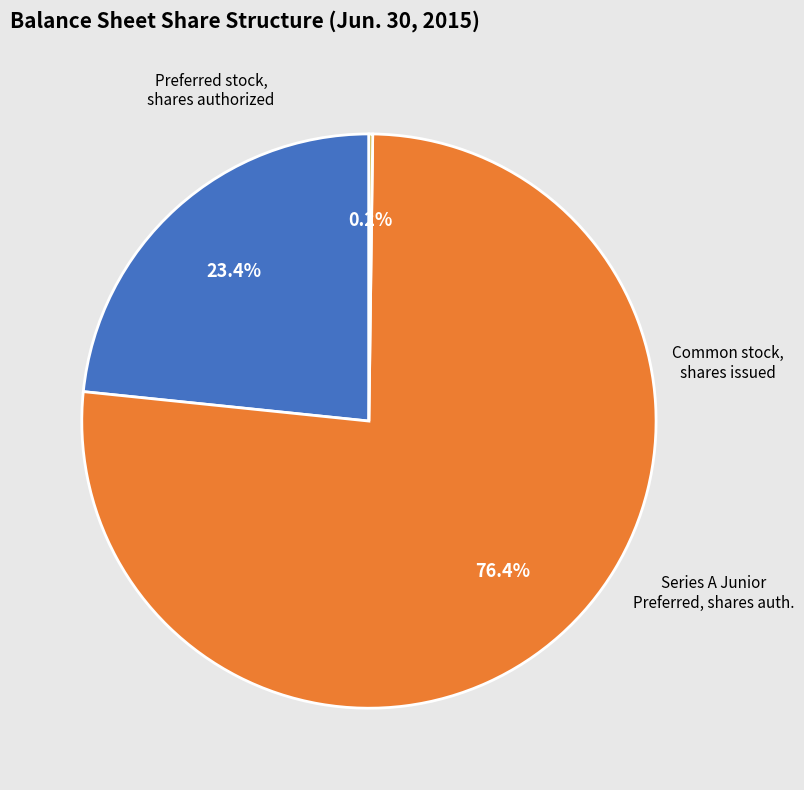

To the nearest percent, what is the difference between the largest and smallest slice percentages?

76%